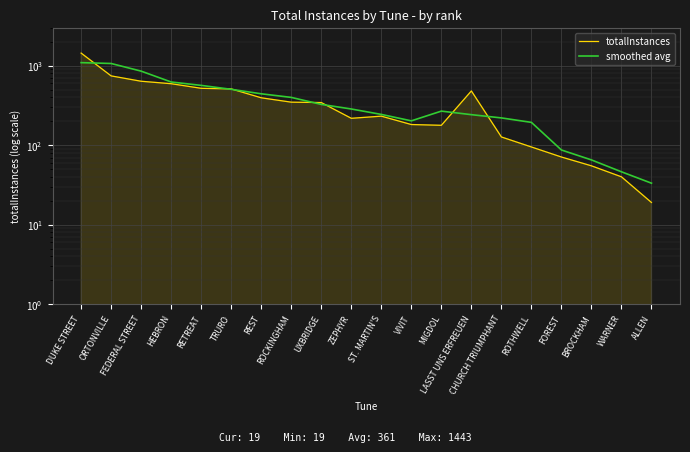

What is the spread (max minus min) of values at LASST UNS ERFREUEN?

239.8